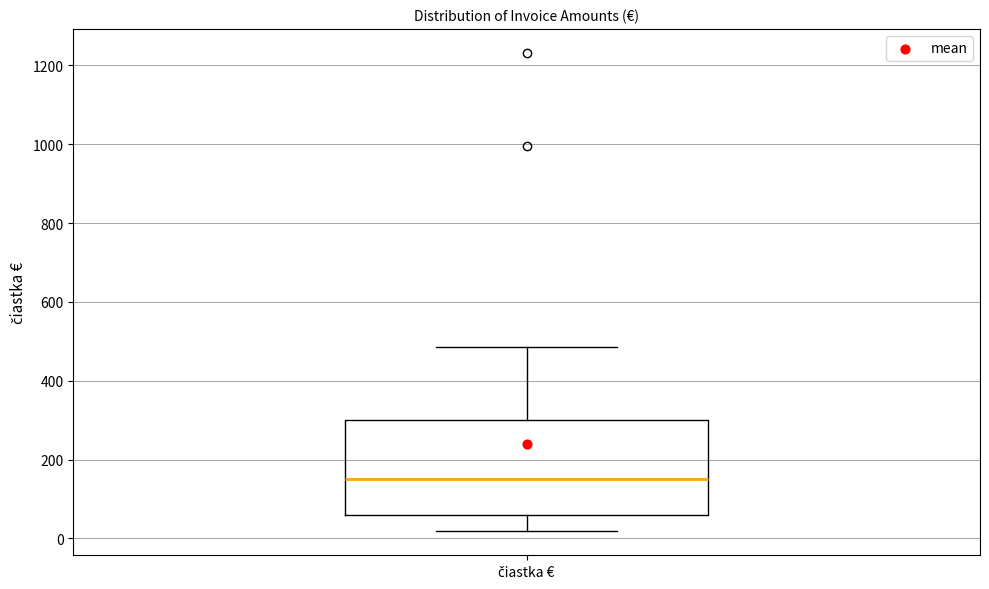

Read this box plot against the y-axis: the position of the median line, the range covered by the box, and the ends of both whiskers. The values are not printed on the chart, so give them approximately, as read against the axis.

median 140, box 60 to 300, whiskers 20 to 480